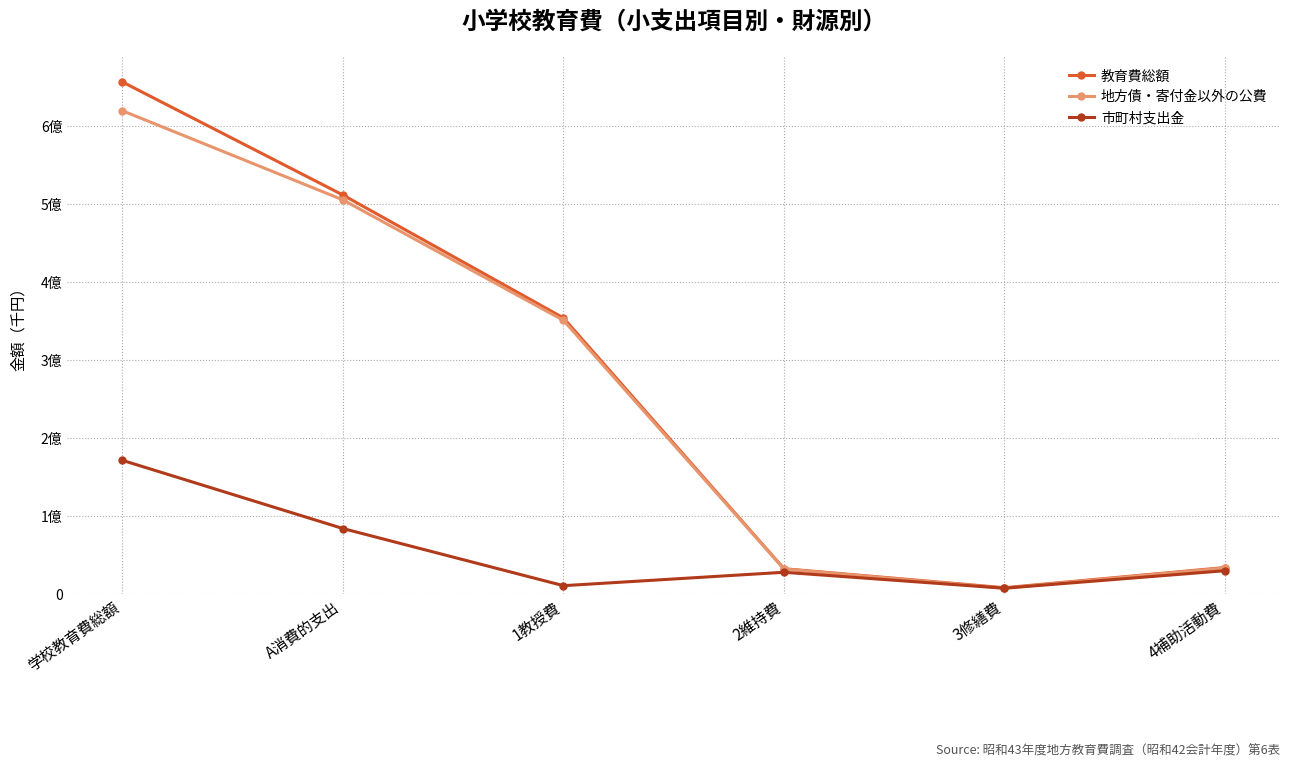

True or false: 地方債・寄付金以外の公費 and 市町村支出金 intersect in this chart.

False